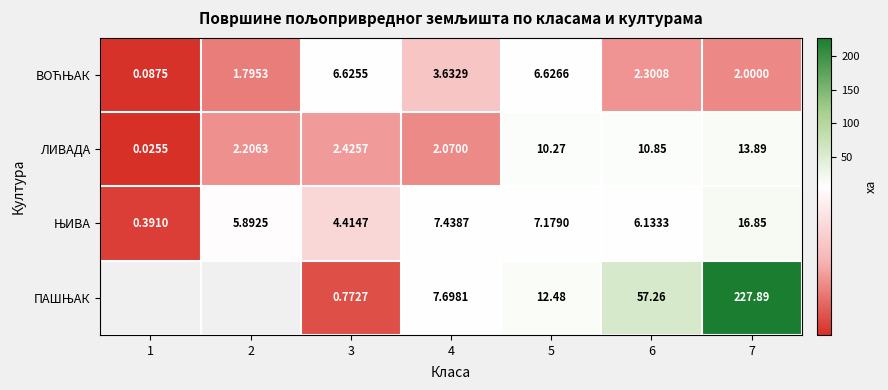

What is the total value across all series at 3?

14.2